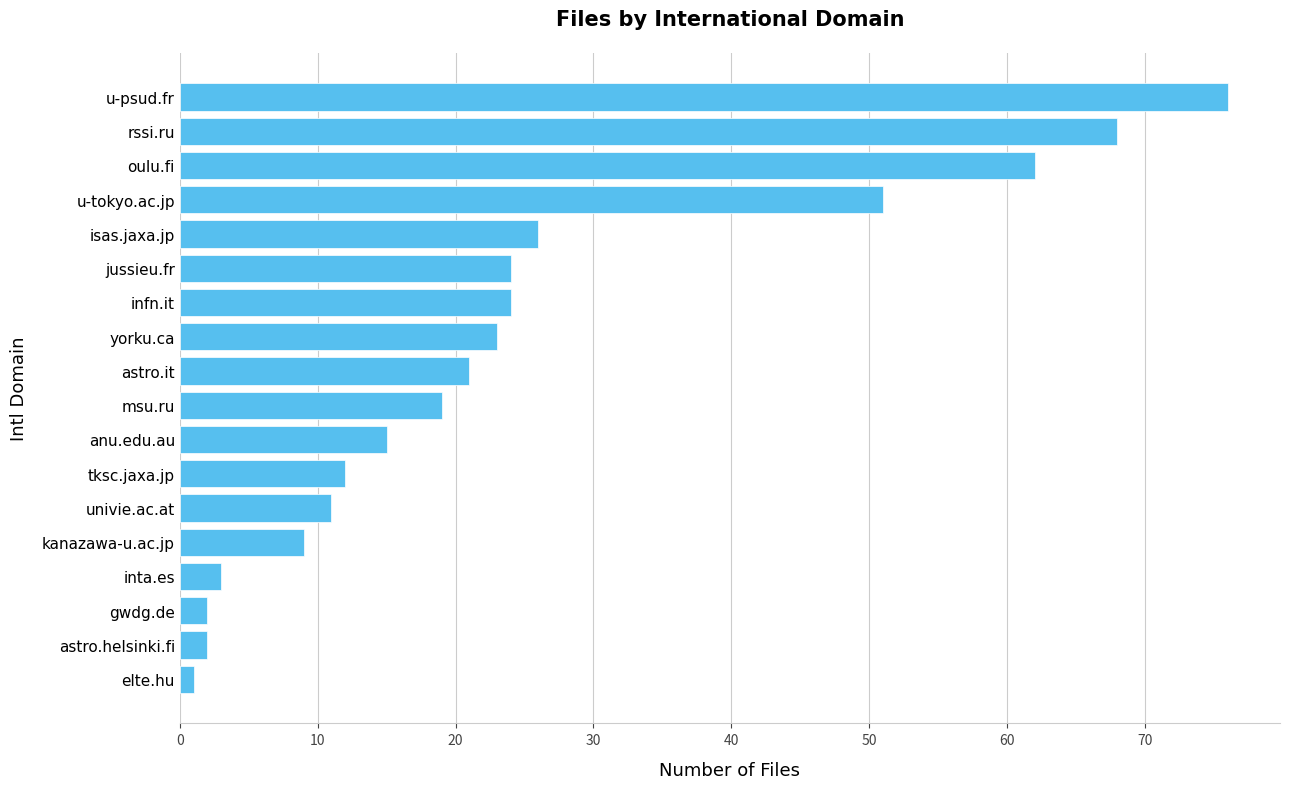

What is the greatest value displayed?

76